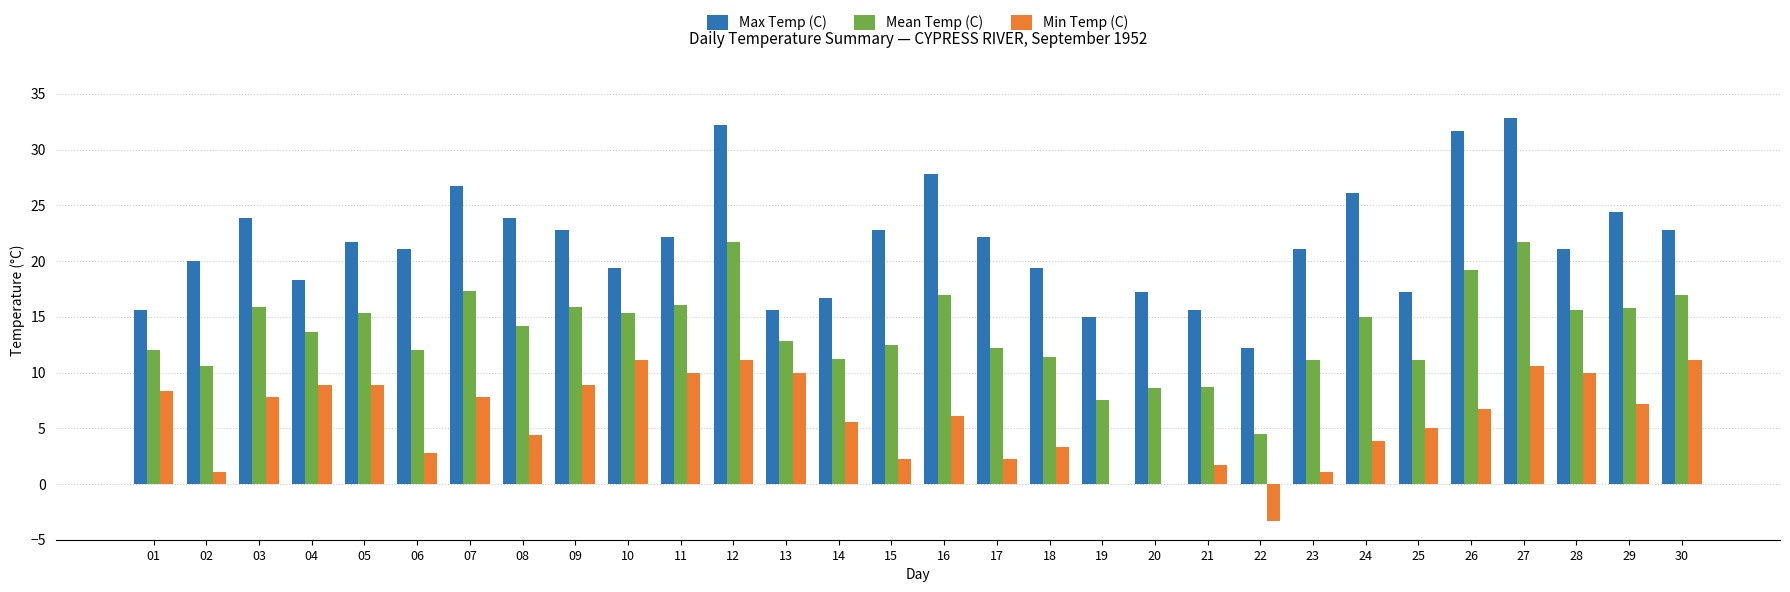

What is the sum of all Max Temp (C) values?

649.5